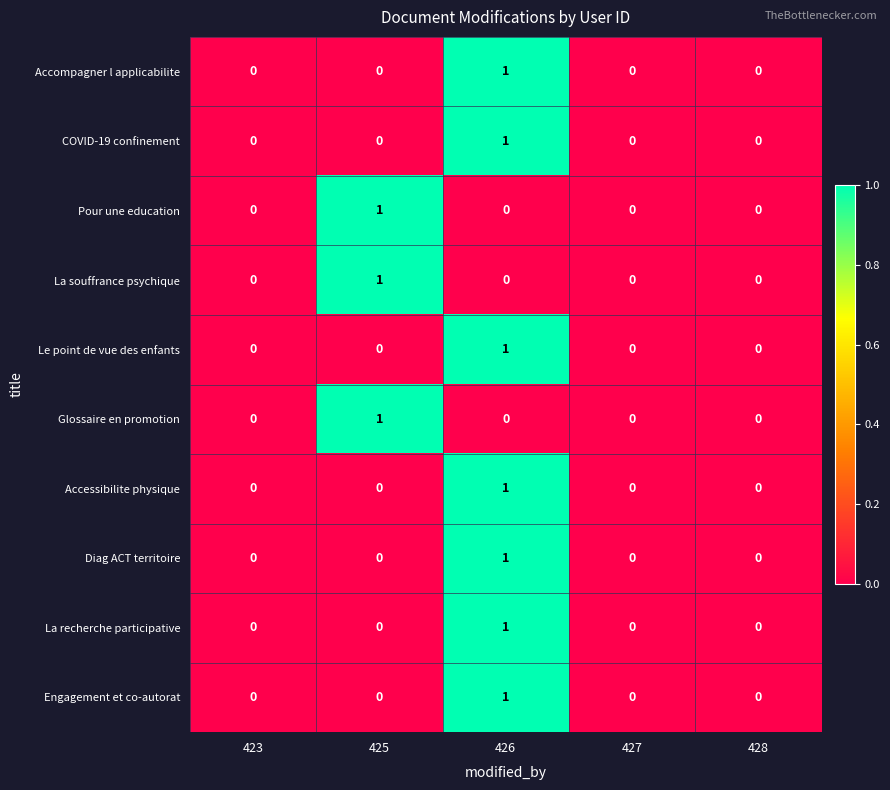

At which category is the sum across all series the highest?

426